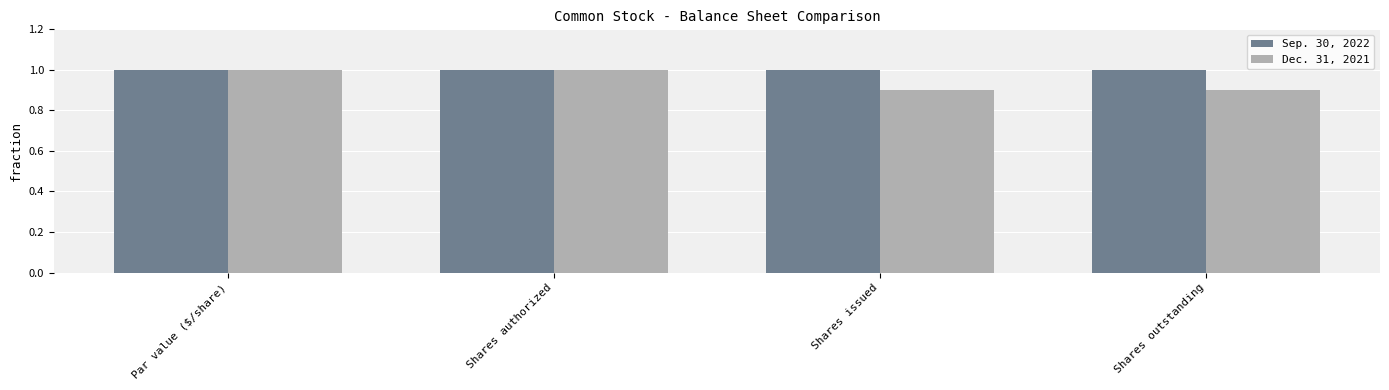

What are all the series names shown in the legend?

Sep. 30, 2022, Dec. 31, 2021